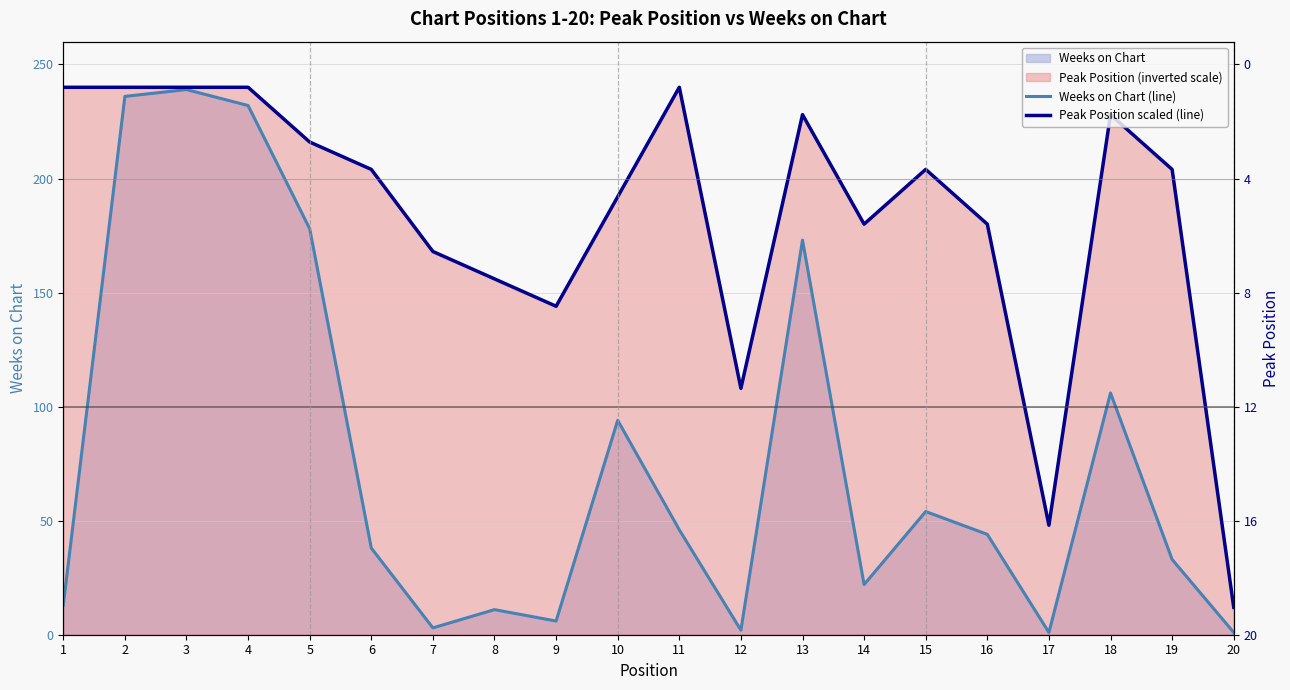

True or false: Peak Position scaled (line) has more than 2 interior local peaks.

True